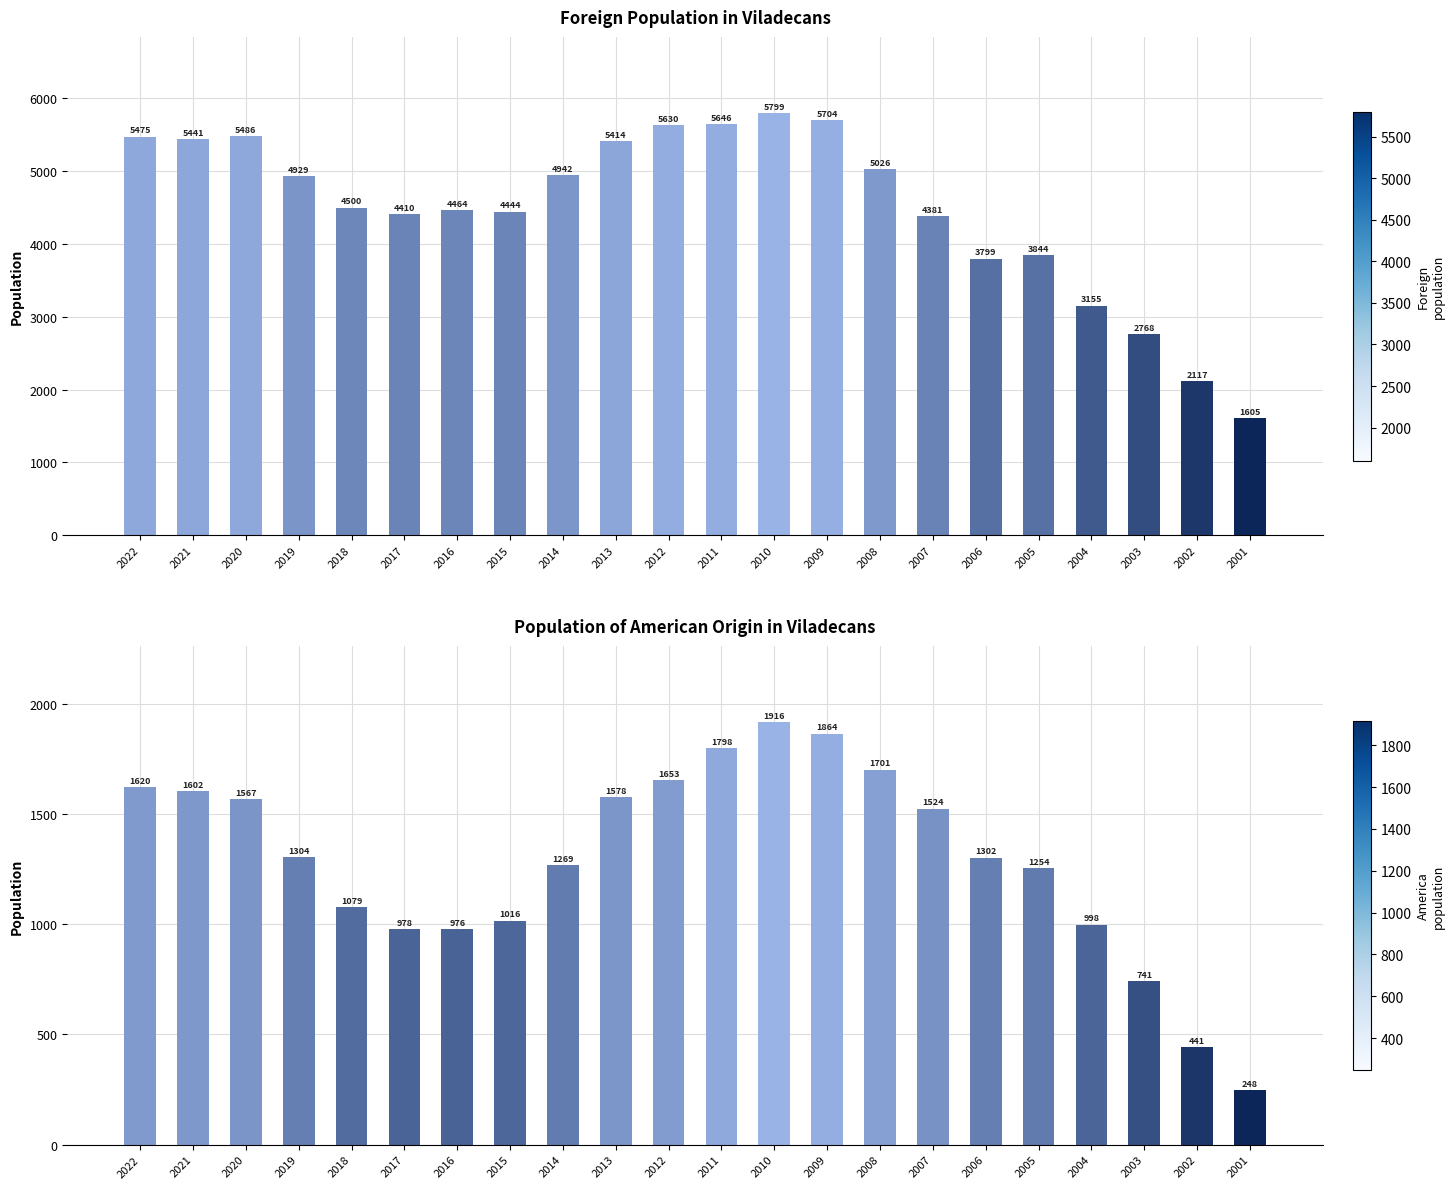

What is the maximum value shown in the chart?

5799